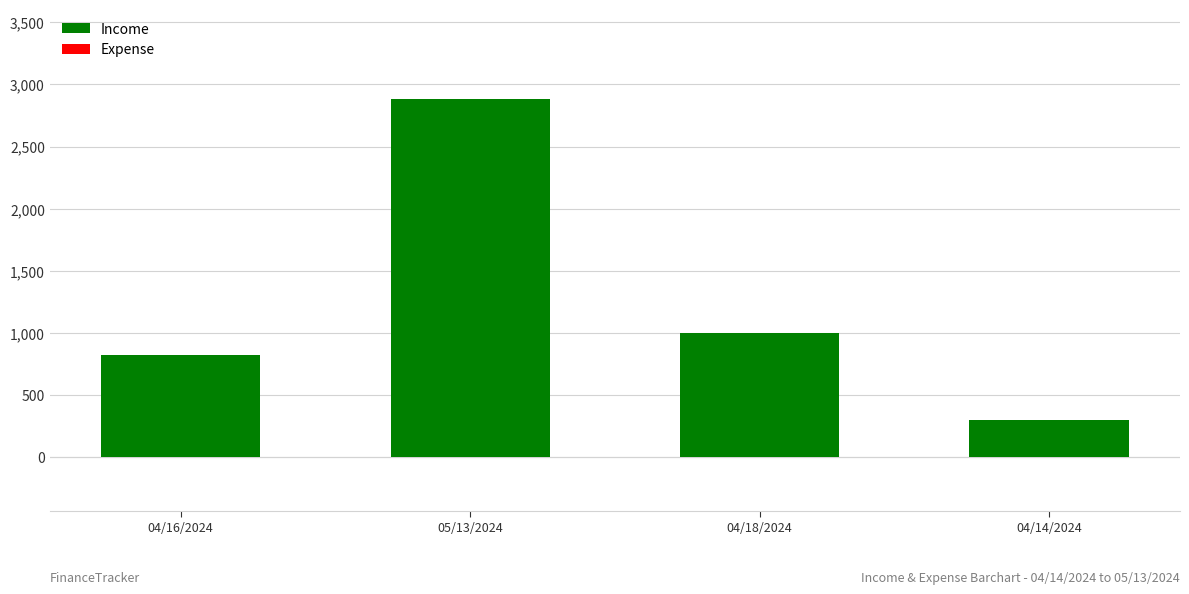

How many distinct data groups are displayed?

1